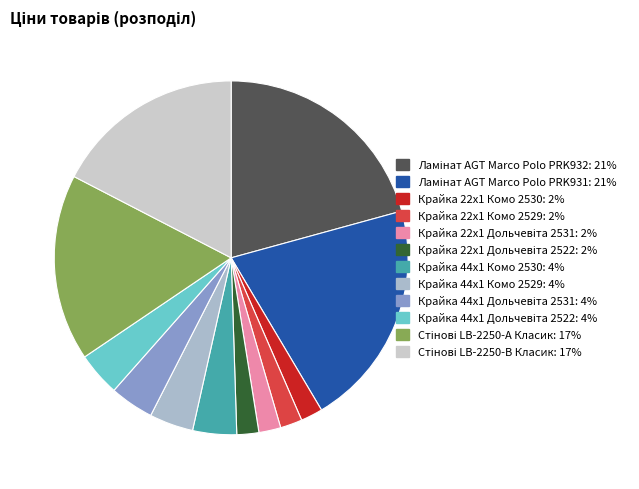

The Крайка 44x1 Комо 2529 slice represents 4% of the pie. True or false?

True